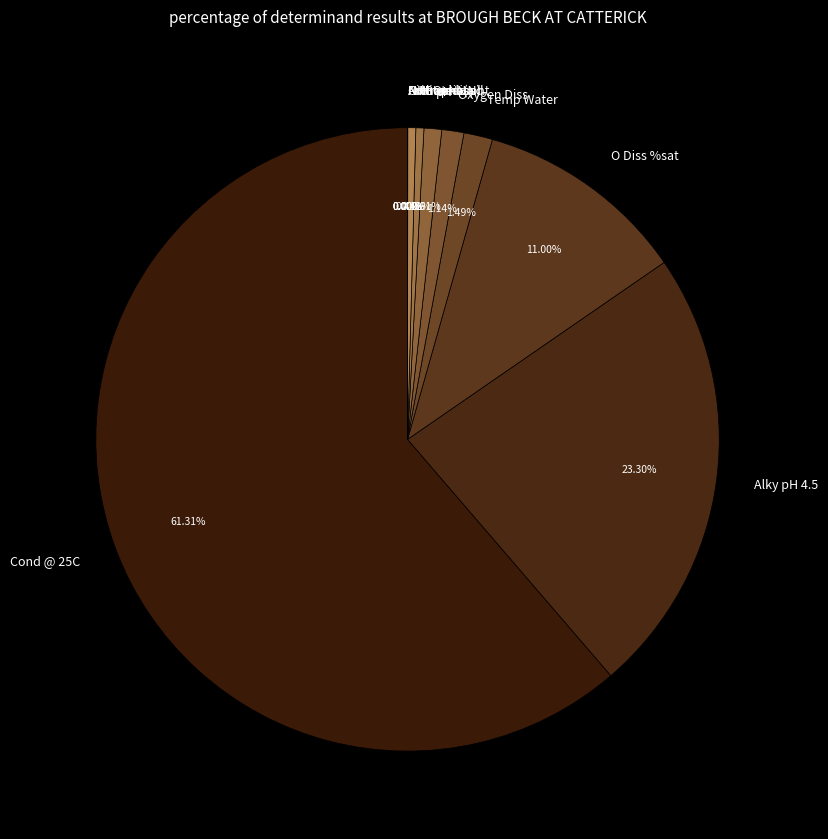

Combined, do Alky pH 4.5 and Nitrate-N account for over 50%?

No